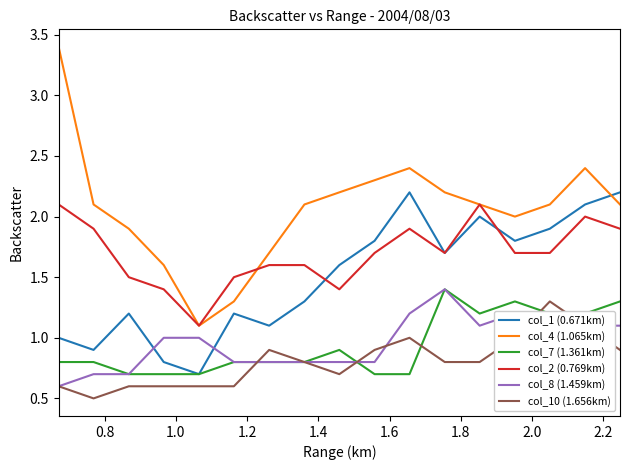

How many interior local valleys does the col_1 (0.671km) series have?

5